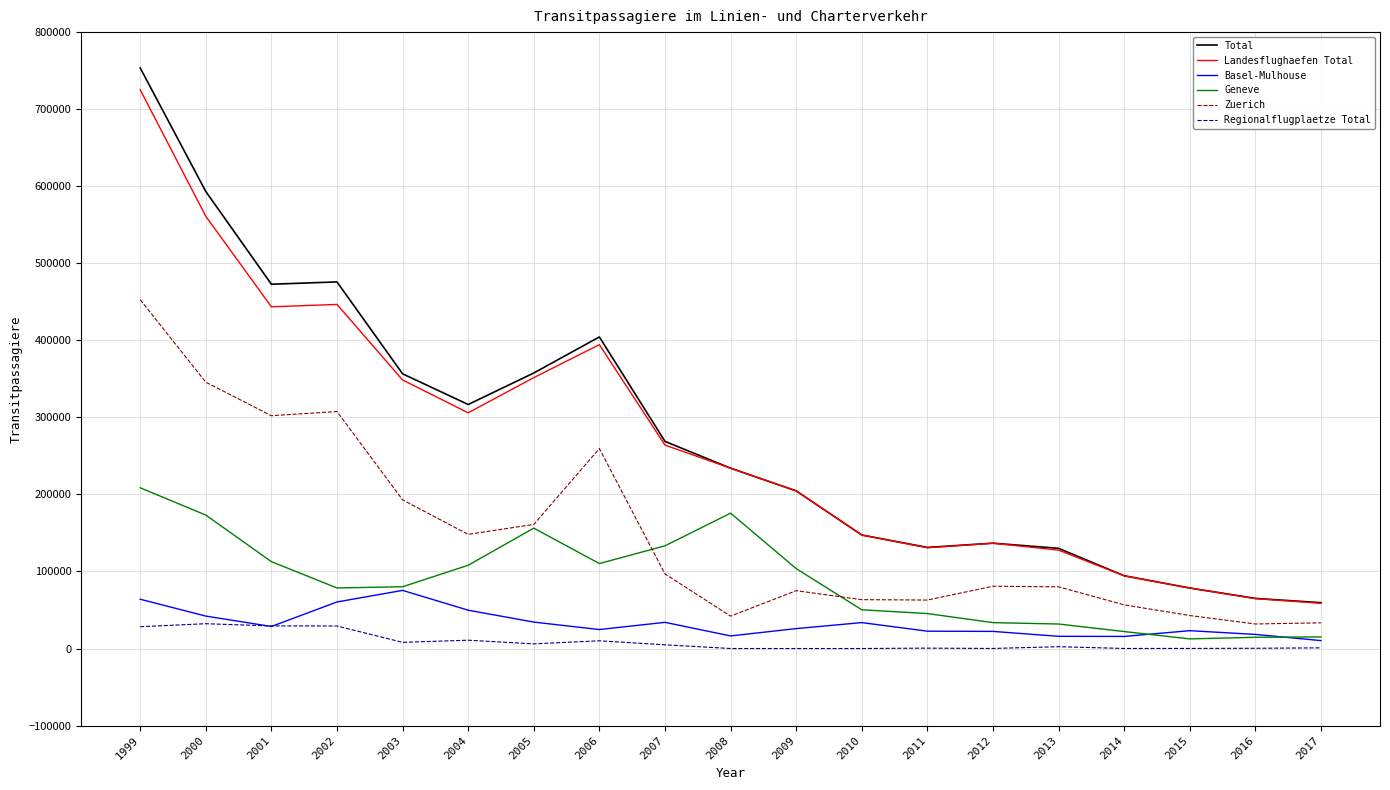

What are all the series names shown in the legend?

Total, Landesflughaefen Total, Basel-Mulhouse, Geneve, Zuerich, Regionalflugplaetze Total